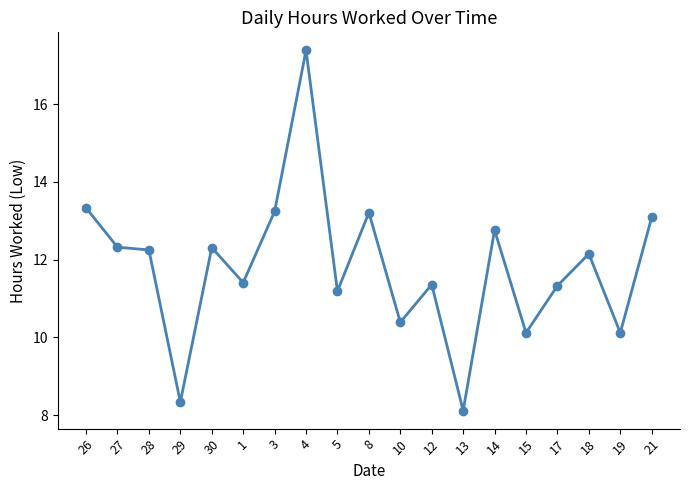

At which label does the data first exceed 12?

26